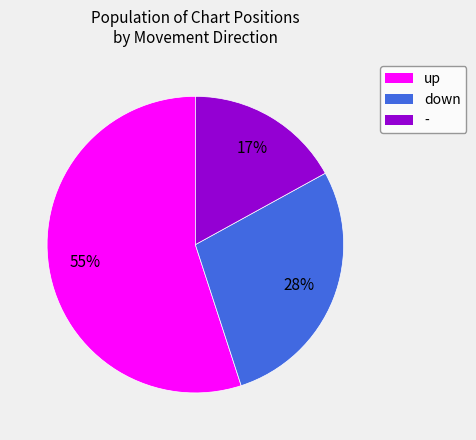

Which category has the biggest portion of the pie?

up